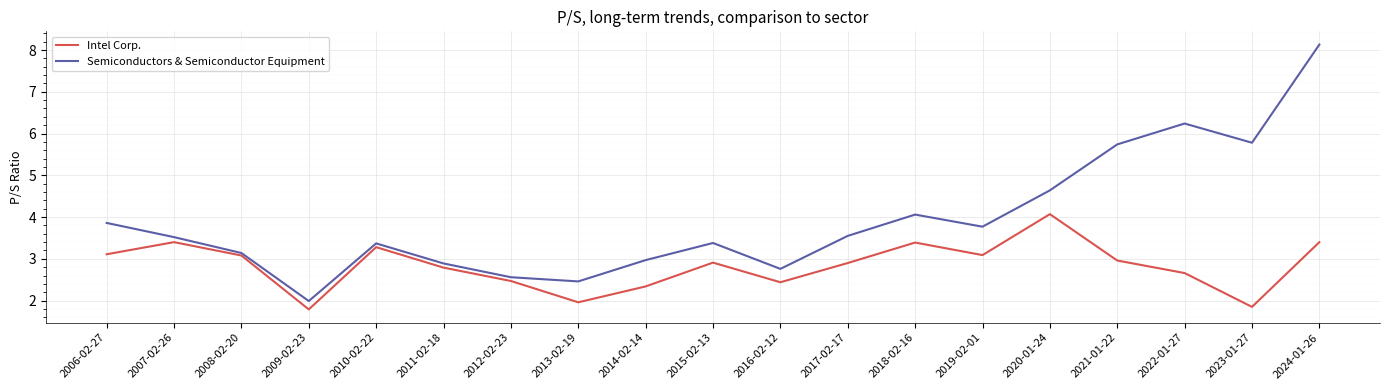

Is this an area chart (filled region under the line)?

No